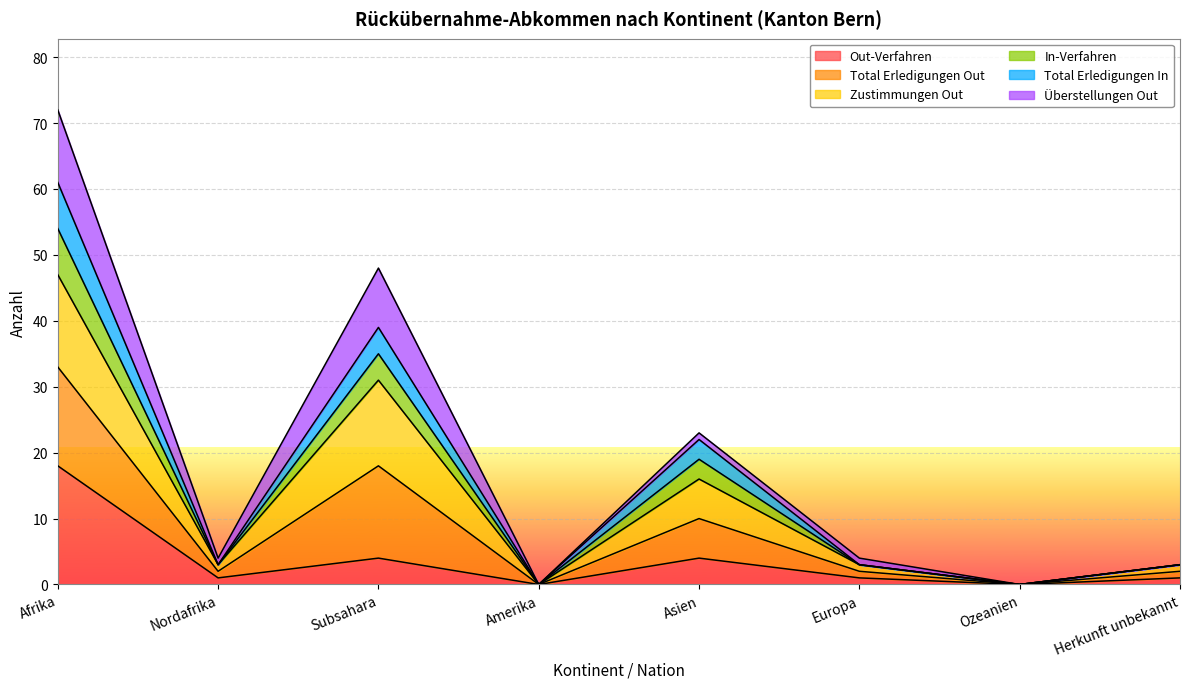

What is the difference between the Out-Verfahren values at Amerika and Europa?

1